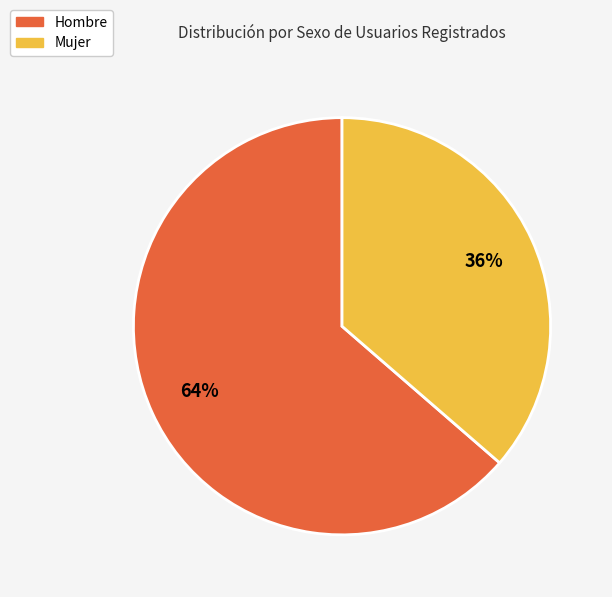

To the nearest percent, what is the combined percentage of Hombre and Mujer?

100%